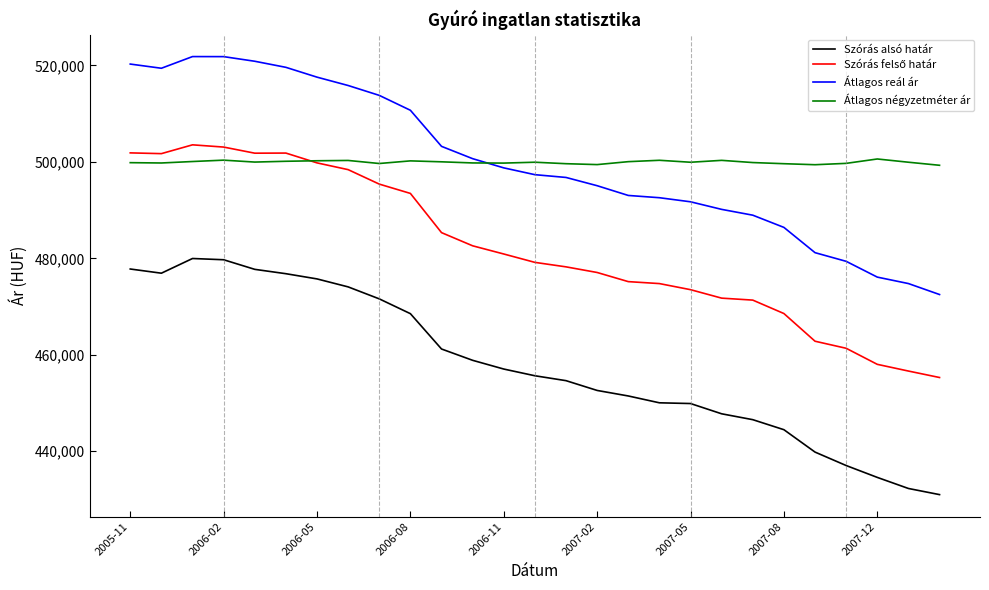

How many data points in Átlagos négyzetméter ár are less than 499934?

13